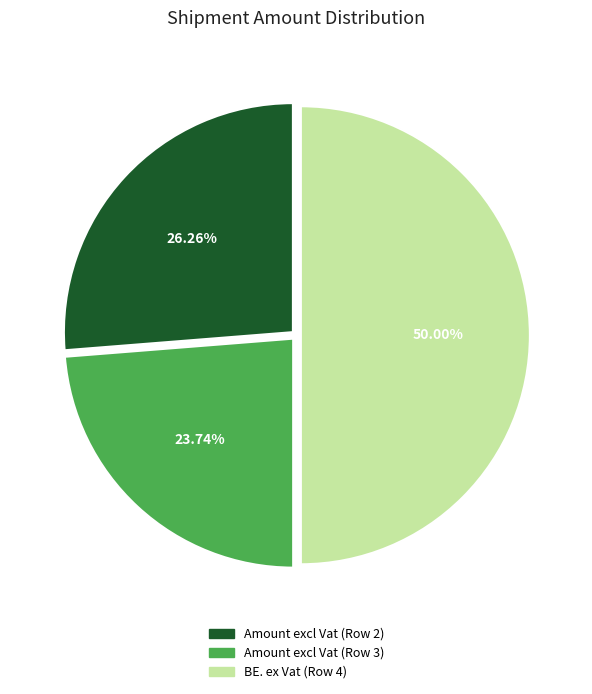

Which has a higher value, Amount excl Vat (Row 2) or BE. ex Vat (Row 4)?

BE. ex Vat (Row 4)